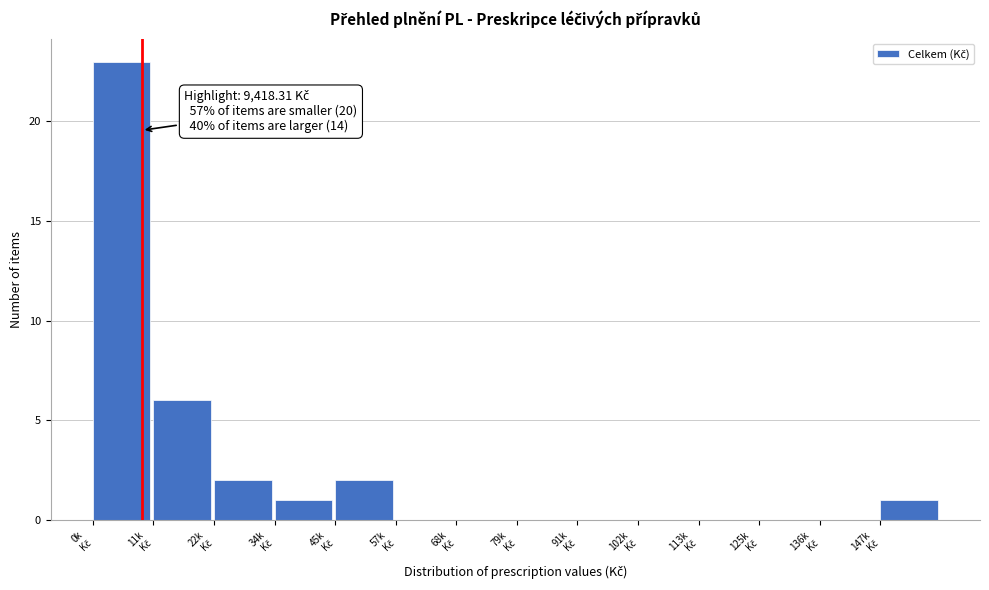

What is the sum of all values?

35